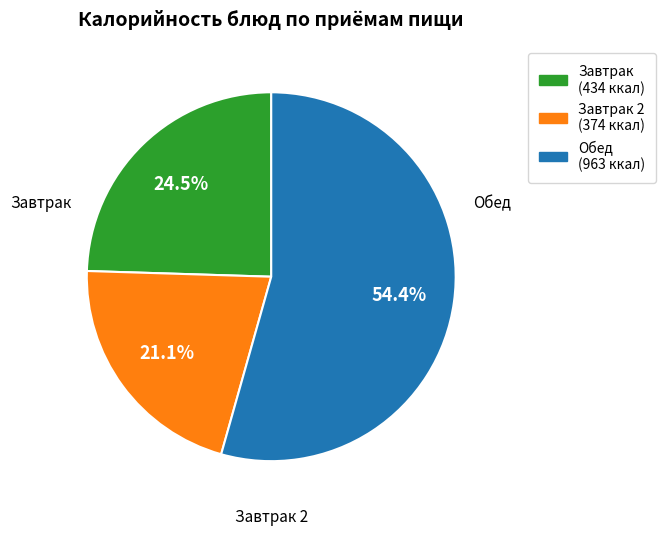

Does any single category account for the majority?

Yes